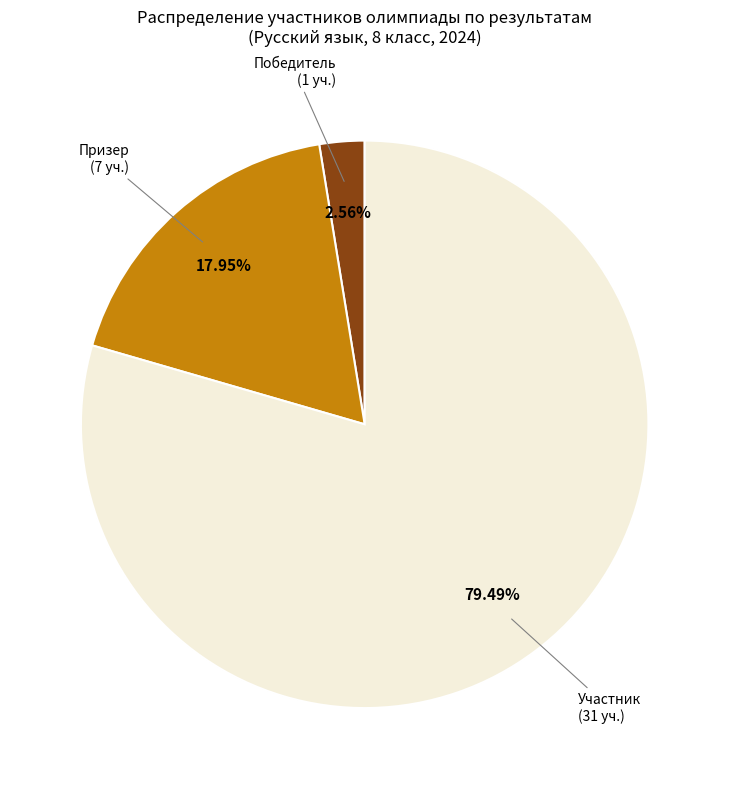

Is there any slice that represents more than half of the pie?

Yes